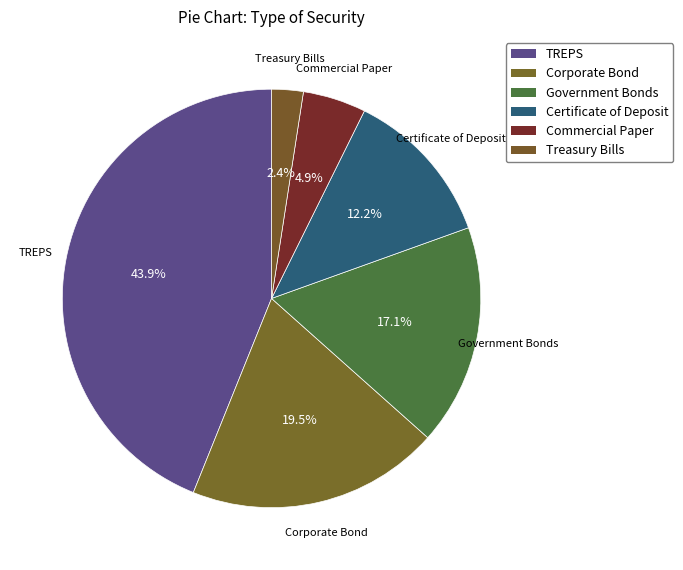

Does Treasury Bills represent more than half of the total?

No